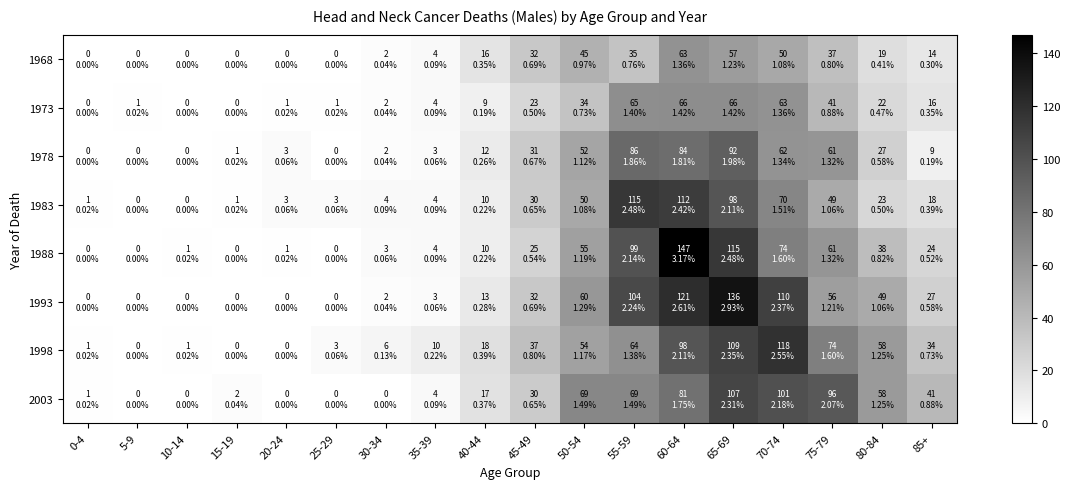

How many categories are shown in the chart?

18